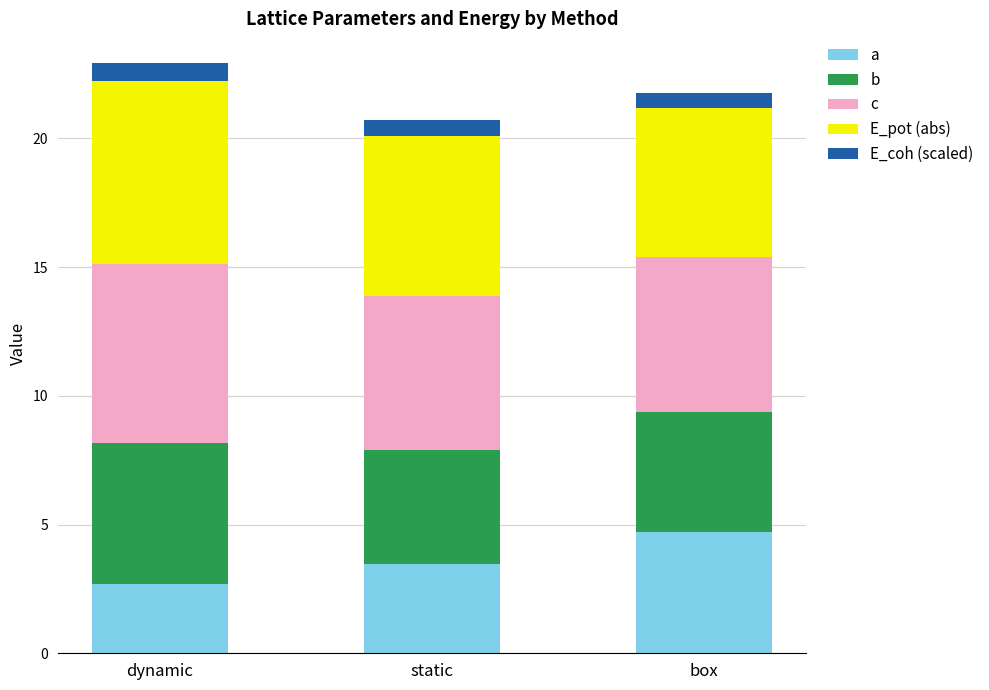

Reading left to right, what are the values for a?

dynamic=2.7	static=3.5	box=4.7